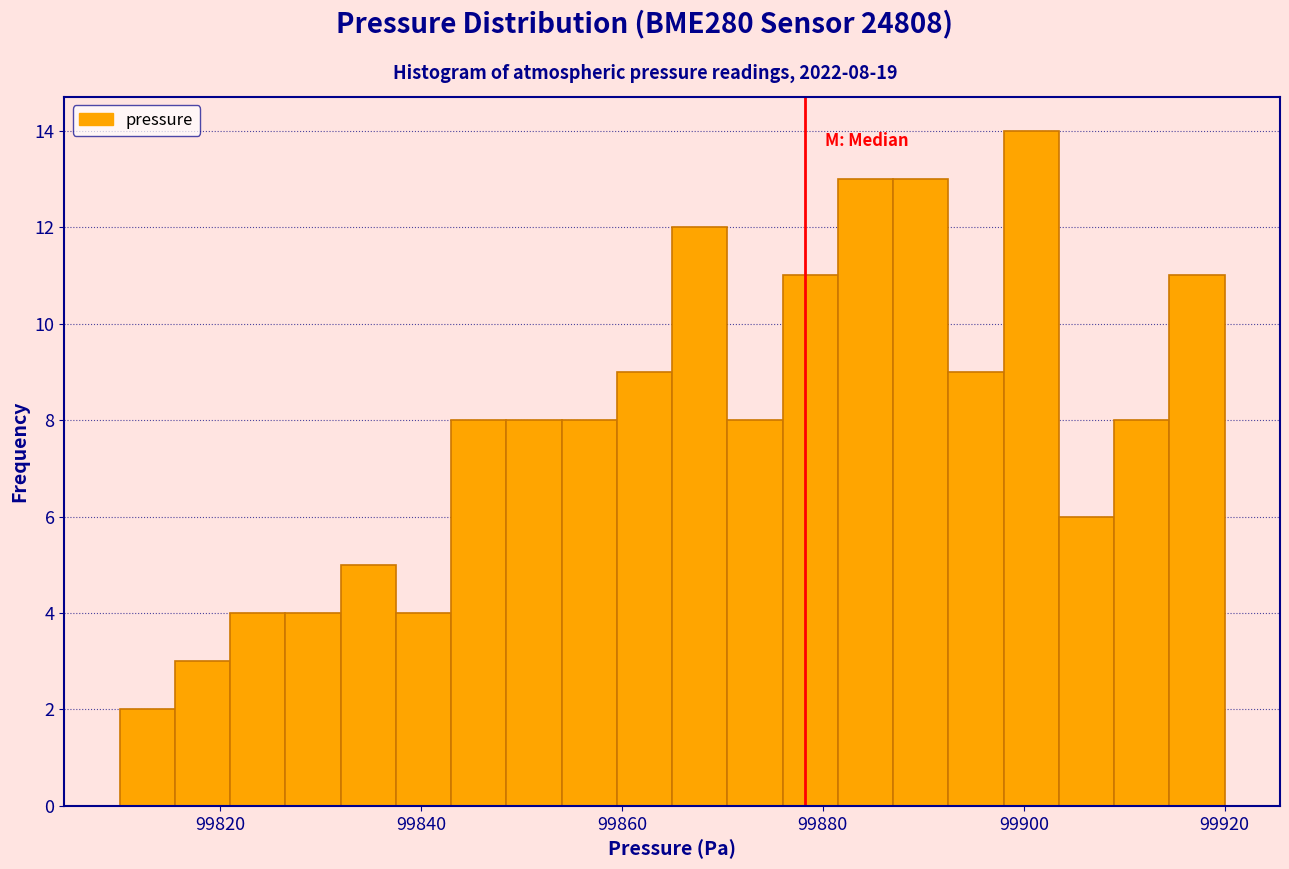

Read against the x-axis, roughly where is the centre of the tallest bar?

99900